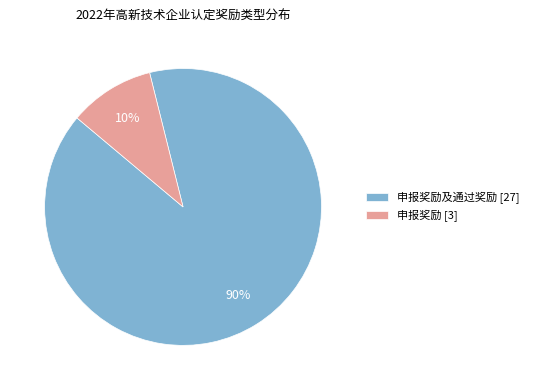

True or false: 申报奖励及通过奖励 [27] accounts for 97% of the total.

False